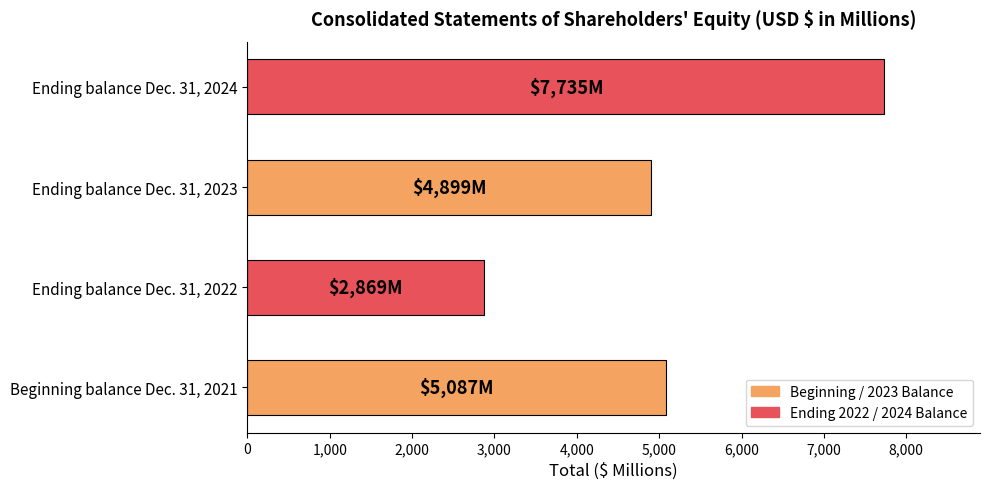

Reading top to bottom, transcribe all the data shown in this chart.

7735	4899	2869	5087